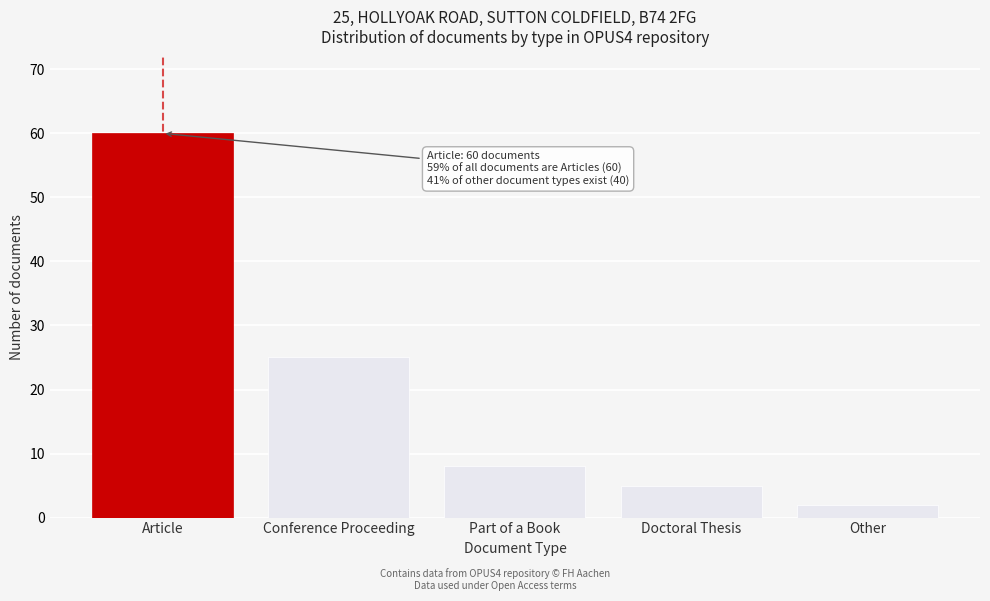

Reading left to right, list all the values displayed in this chart.

60	25	8	5	2